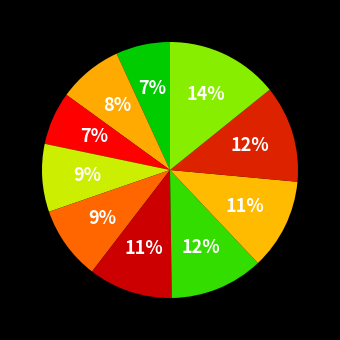

How many slices are in this pie chart?

10